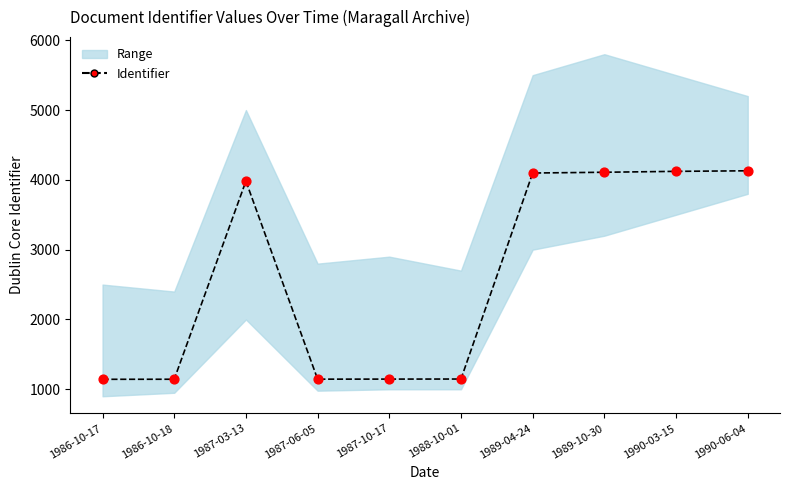

What is the change in value from 1987-10-17 to 1989-04-24?

+2952